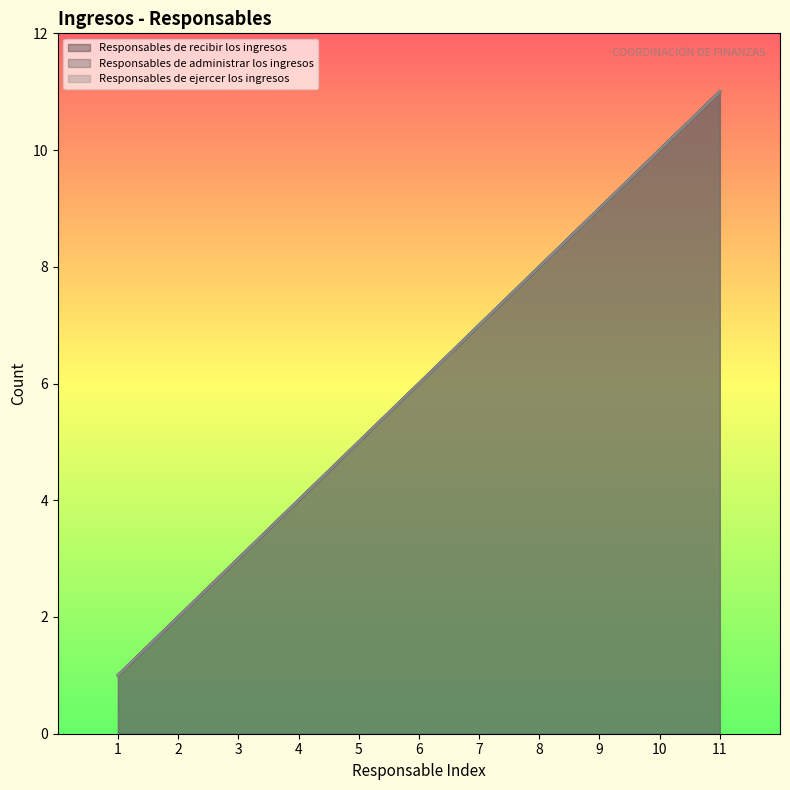

What is the sum of the Responsables de ejercer los ingresos values at 8 and 1?

9